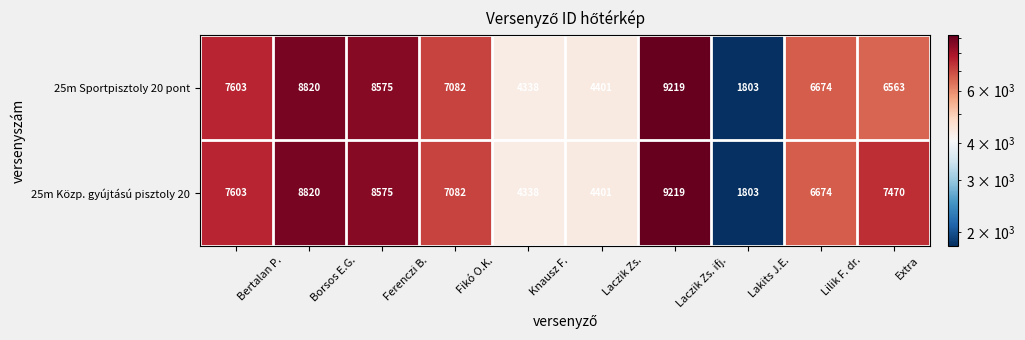

How many categories are shown in the chart?

10